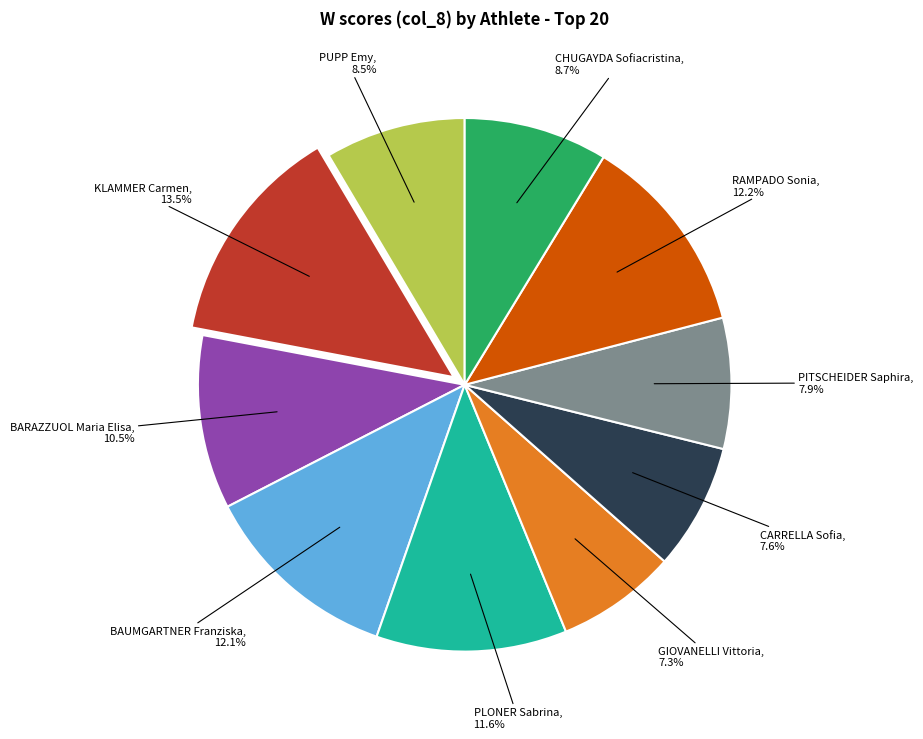

Is there a majority slice in this chart?

No